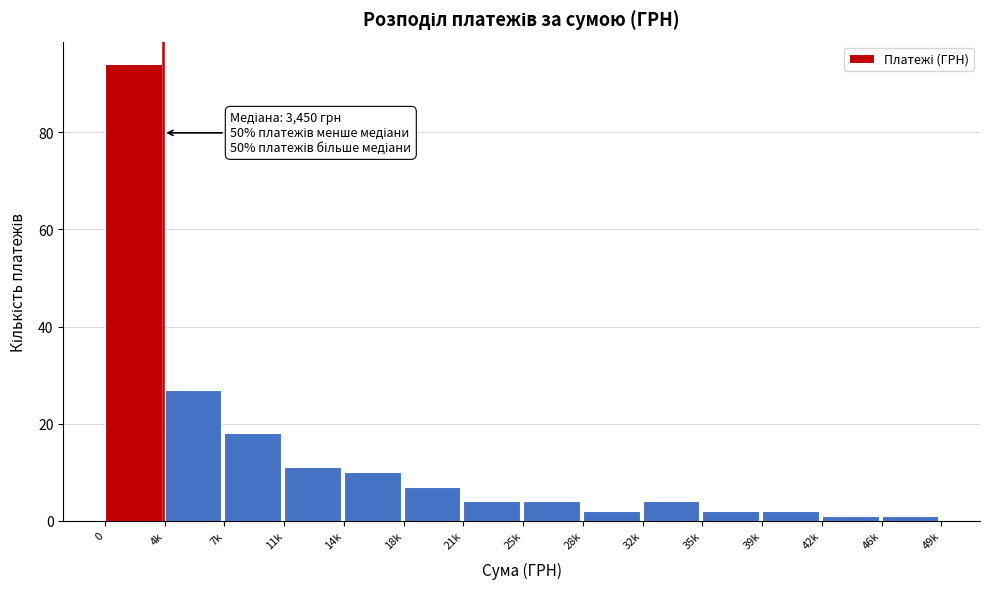

Reading left to right, extract all data points from this chart.

94	27	18	11	10	7	4	4	2	4	2	2	1	1